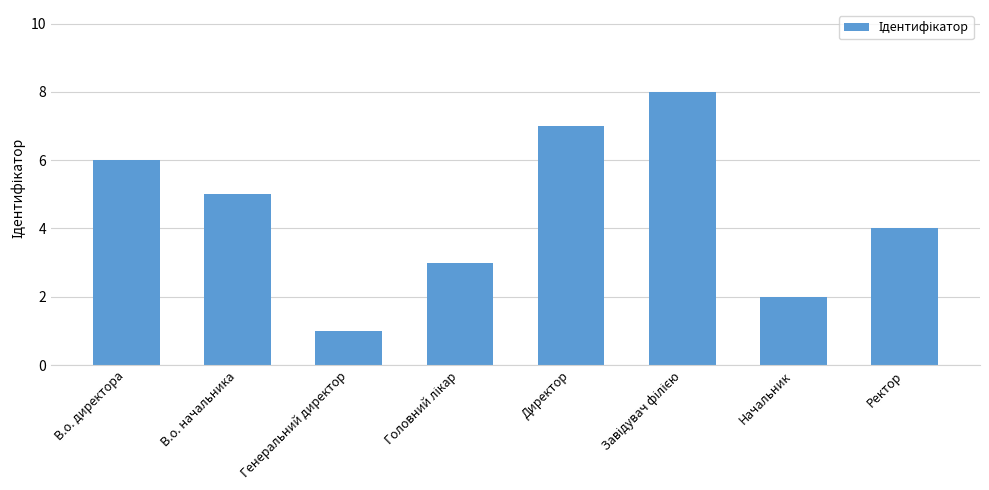

What is the maximum value shown in the chart?

8